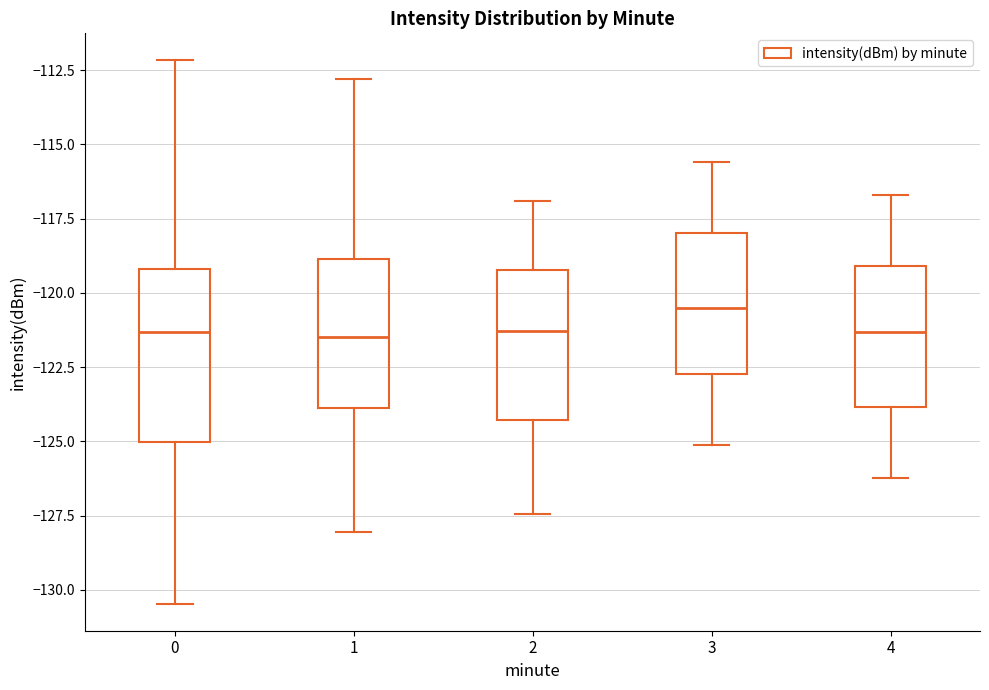

Where is the upper edge of the box at x = 0 on the y-axis? The values are not printed on the chart, so give them approximately, as read against the axis.

-119.0